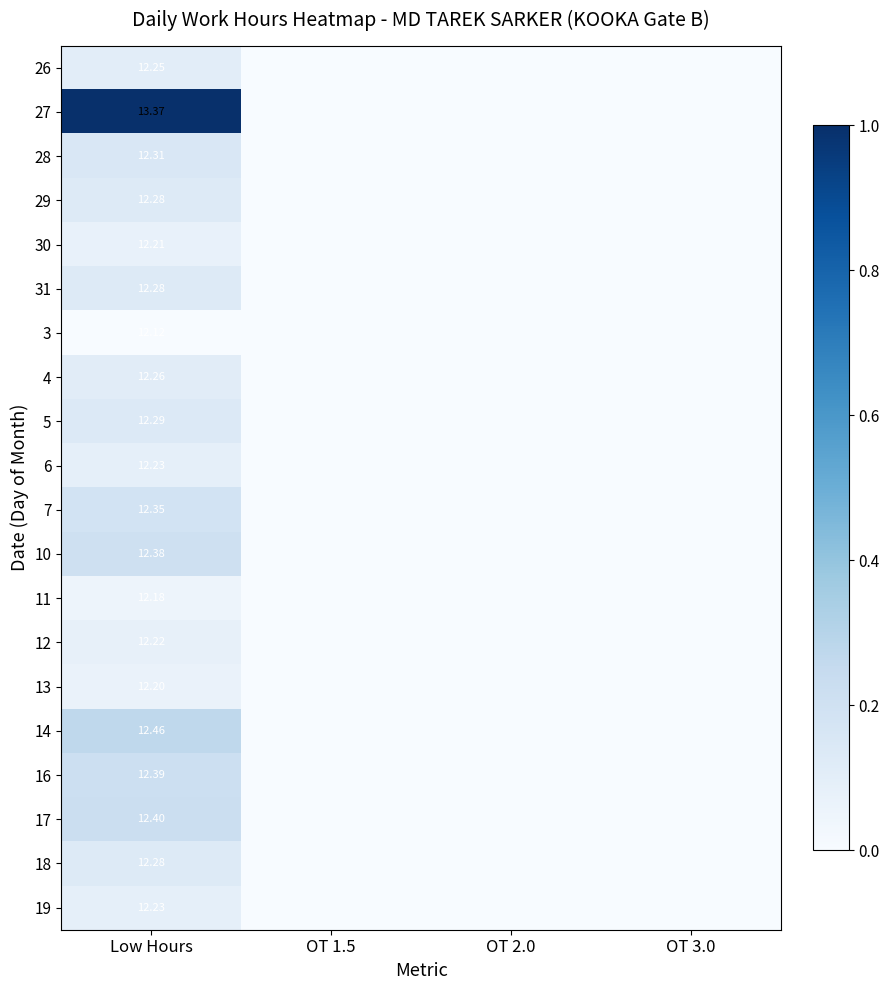

Is the value of 14 at Low Hours greater than the value of 17 at Low Hours?

Yes